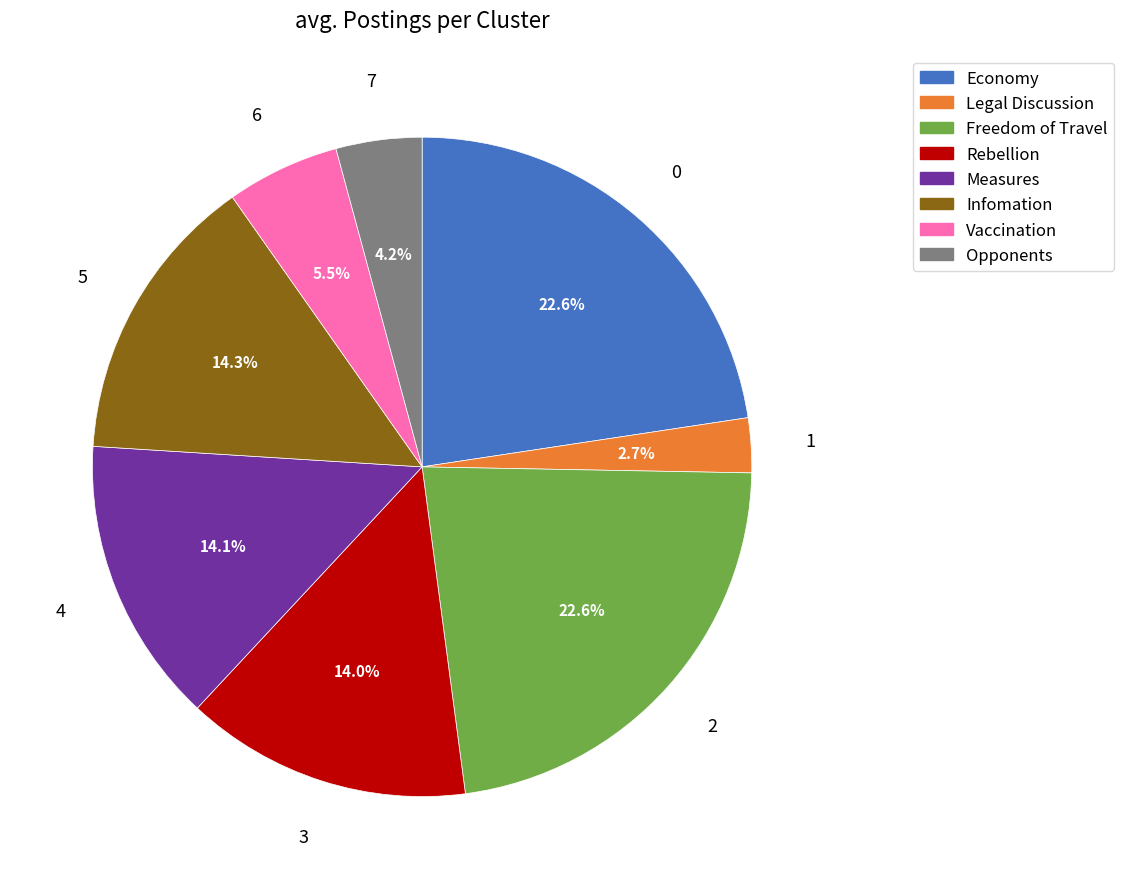

What is the total percentage of Economy and Legal Discussion?

25.3%